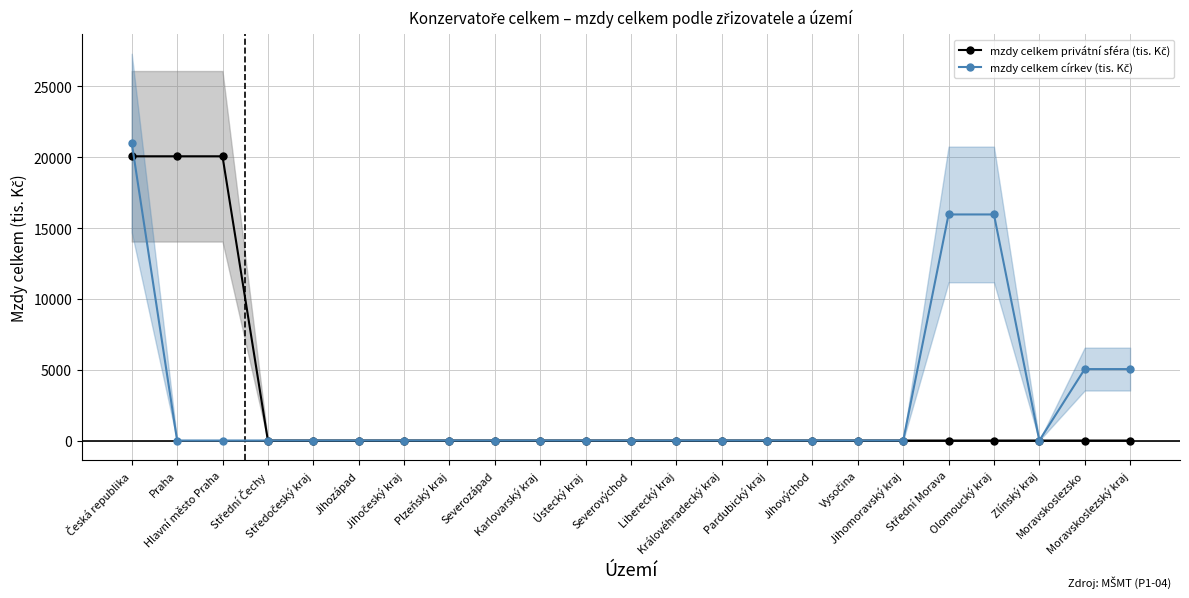

What are all the series names shown in the legend?

mzdy celkem privátní sféra (tis. Kč), mzdy celkem církev (tis. Kč)